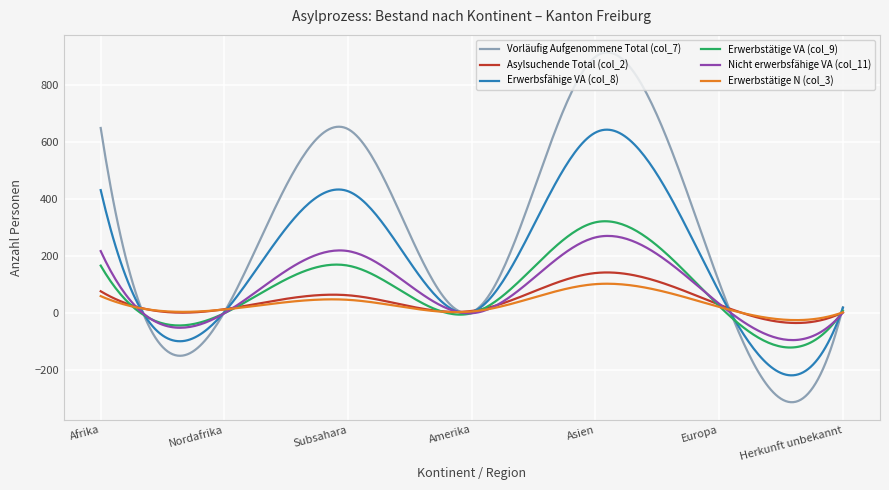

Which series has the largest total across all categories?

Vorläufig Aufgenommene Total (col_7)